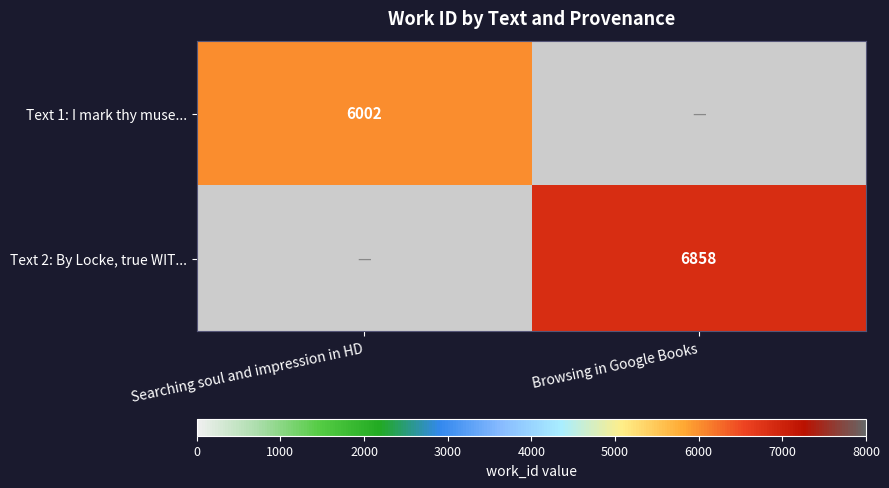

True or false: Text 2: By Locke, true WIT... has a value of 6858 at Browsing in Google Books.

True